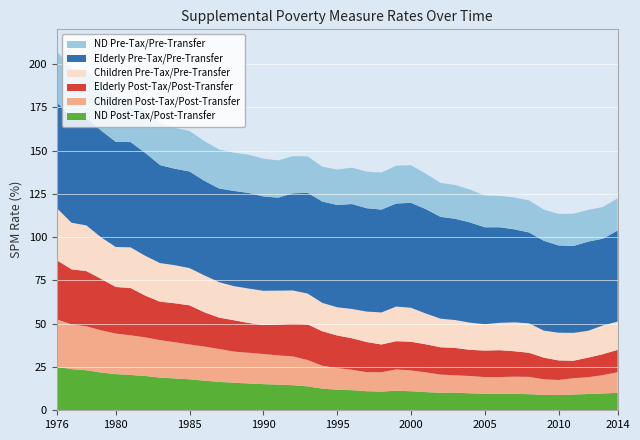

Reading left to right, list all the values displayed in this chart.

North Dakota Post-Tax/Post-Transfer SPM: 25.1	23.8	23.1	21.8	20.9	20.4	19.8	18.9	18.4	17.9	17.1	16.4	15.9	15.5	15.1	14.8	14.5	13.8	12.5	11.9	11.6	11.0	10.8	11.3	11.0	10.5	10.1	10.2	9.8	9.6	9.5	9.5	9.3	8.9	8.8	9.1	9.4	9.7	10.1
Children Post-Tax/Post-Transfer SPM: 27.4	25.8	25.4	24.4	23.4	22.9	22.3	21.6	20.9	20.1	19.7	19.0	18.0	17.7	17.4	16.9	16.6	15.2	13.2	12.5	11.8	11.0	11.2	12.3	12.0	11.4	10.5	10.0	10.0	9.6	9.7	9.9	10.0	9.0	8.7	9.4	9.7	10.6	11.9
Elderly Post-Tax/Post-Transfer SPM: 34.2	31.8	31.9	29.7	26.9	27.3	24.1	22.2	22.5	22.6	19.8	18.1	18.1	17.2	16.7	17.8	18.9	20.6	19.9	18.8	18.2	17.4	16.0	16.3	16.6	16.2	15.8	15.8	15.1	15.3	15.5	14.7	13.9	12.5	11.3	10.1	11.3	12.1	12.9
Children Pre-Tax/Pre-Transfer SPM: 30.1	26.9	26.4	24.0	23.1	23.5	23.0	22.3	22.0	21.5	21.3	20.5	19.7	19.9	19.8	19.6	19.2	17.8	16.4	16.3	16.9	17.6	18.5	20.0	19.6	17.8	16.5	16.1	15.7	15.2	15.8	16.7	17.0	15.6	16.0	16.1	15.5	16.6	16.3
Elderly Pre-Tax/Pre-Transfer SPM: 61.1	61.0	62.0	61.7	60.7	60.8	59.4	56.6	55.7	55.8	54.6	54.1	55.0	55.2	54.5	53.7	56.1	58.2	58.5	59.1	60.6	59.7	59.4	59.5	60.6	60.3	58.8	58.5	57.9	56.0	55.2	53.7	52.5	51.9	50.4	50.2	51.5	50.1	52.6
North Dakota Pre-Tax/Pre-Transfer SPM: 29.5	27.9	27.5	26.1	25.5	25.4	25.0	24.1	23.6	23.4	23.0	22.5	22.1	22.1	21.8	21.5	21.5	21.0	20.2	20.4	21.0	21.1	21.4	21.9	21.7	20.5	19.6	19.5	19.0	18.3	18.1	18.4	18.5	18.0	18.2	18.6	18.3	18.3	18.6